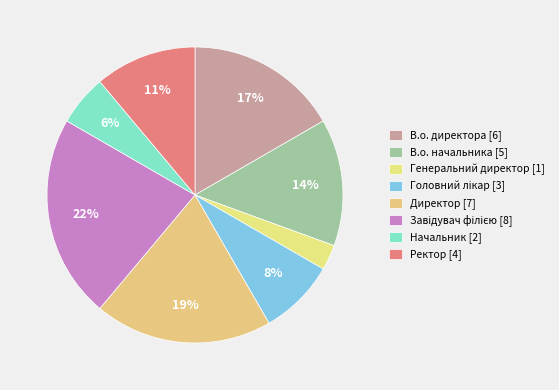

Does Директор account for over 50% of the chart?

No